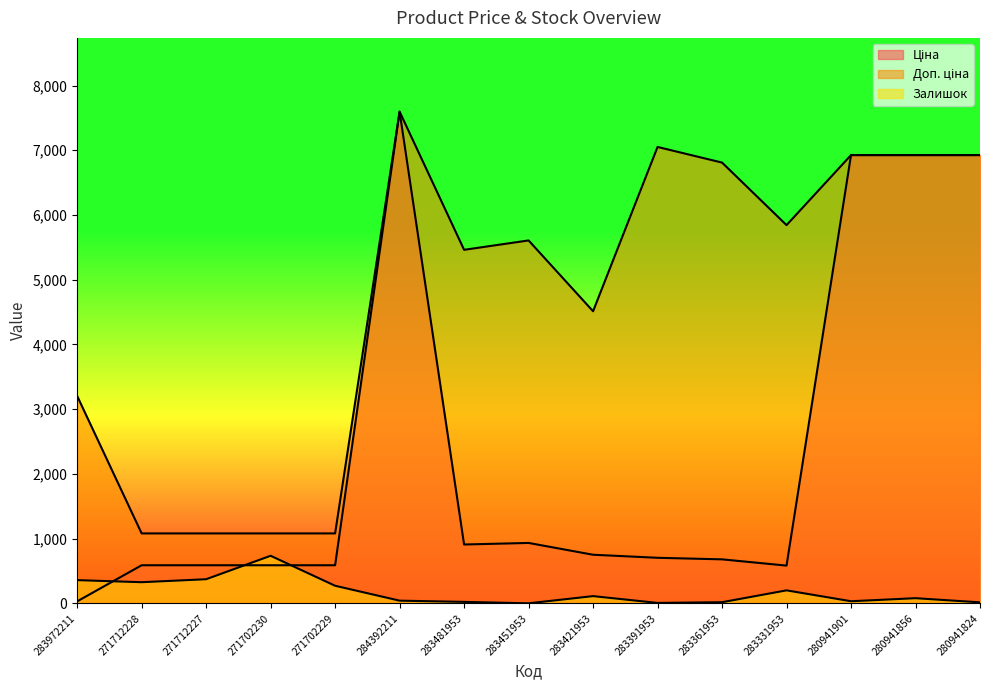

What is the average value of the Ціна series?

2355.5